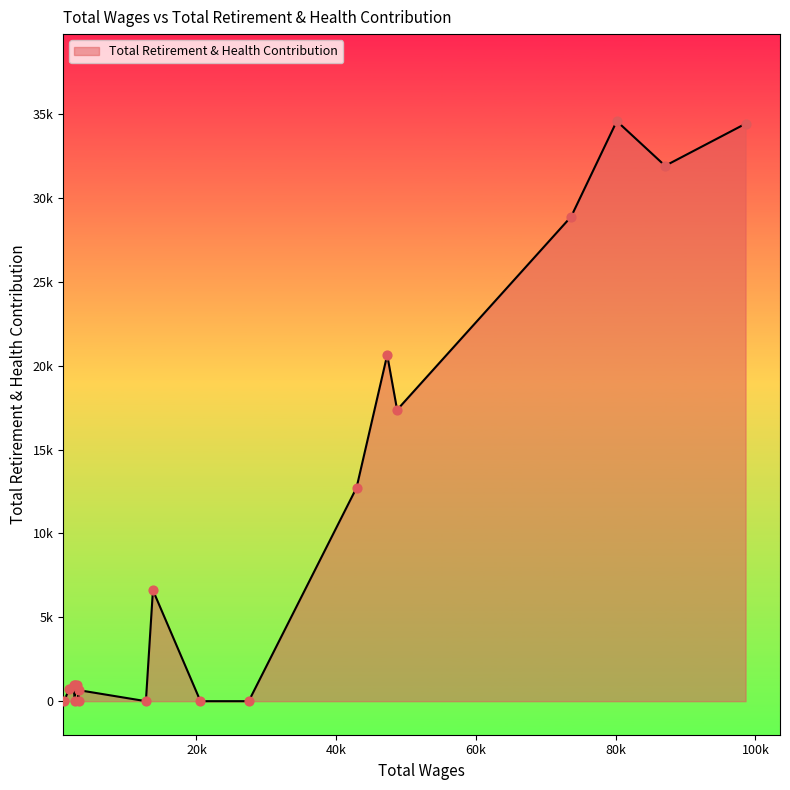

What is the ratio of the value at 2945.0 to the value at 13766.0?

0.1